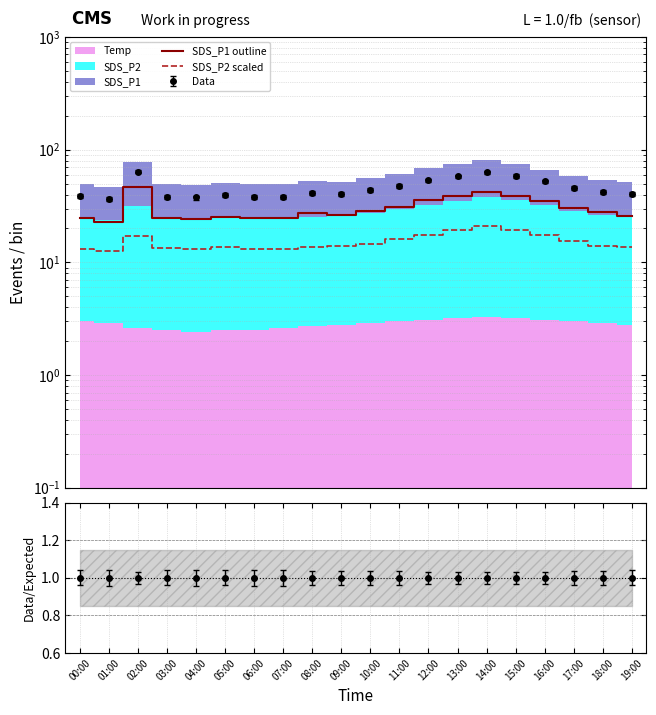

What position from the left is 18:00?

19